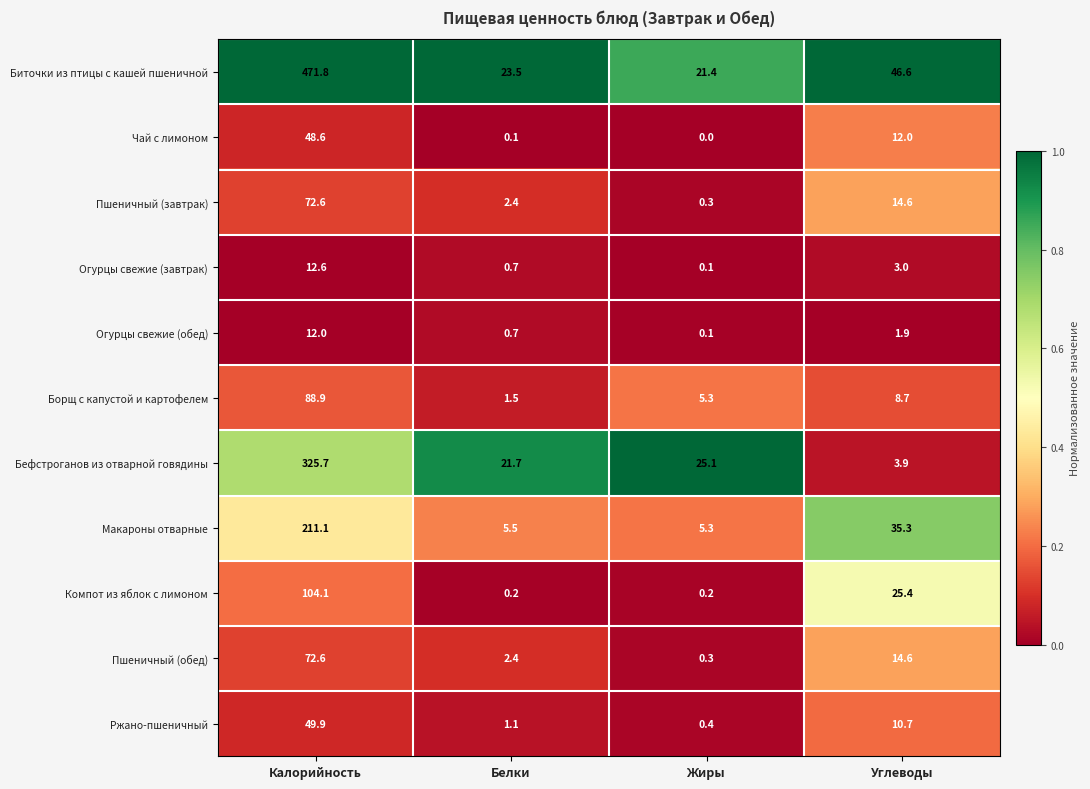

At which category is the sum across all series the highest?

Калорийность